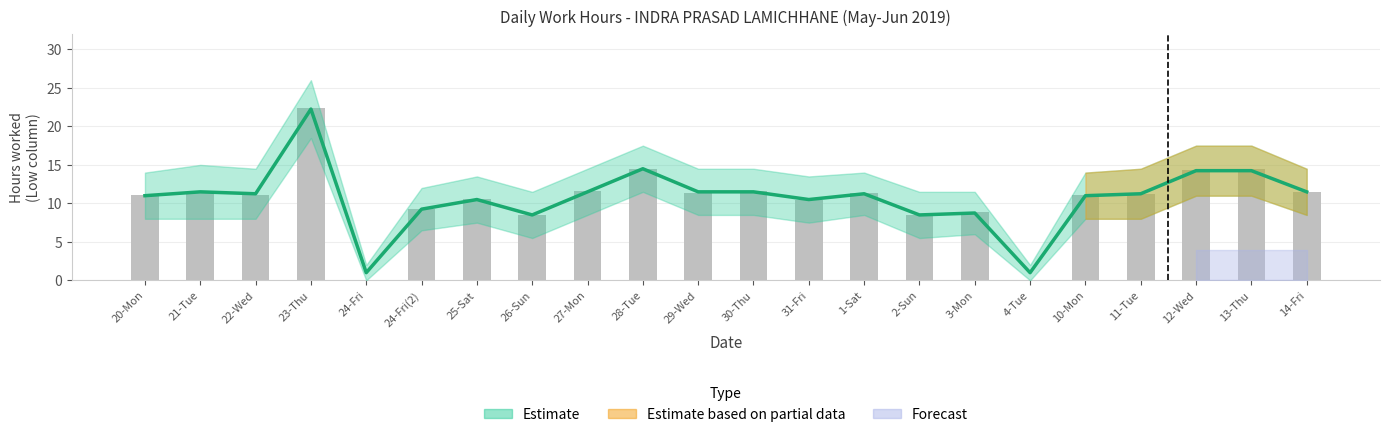

How many values exceed 11?

14